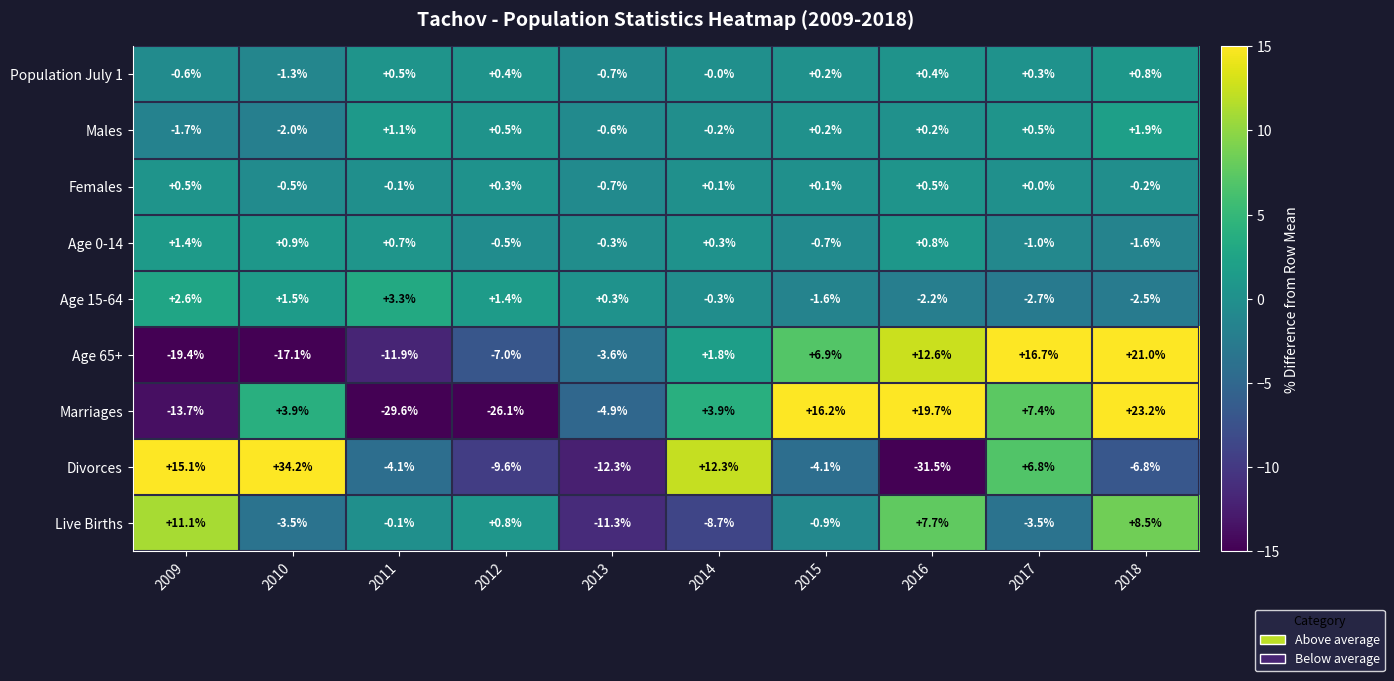

Which series has the widest spread of values?

Divorces